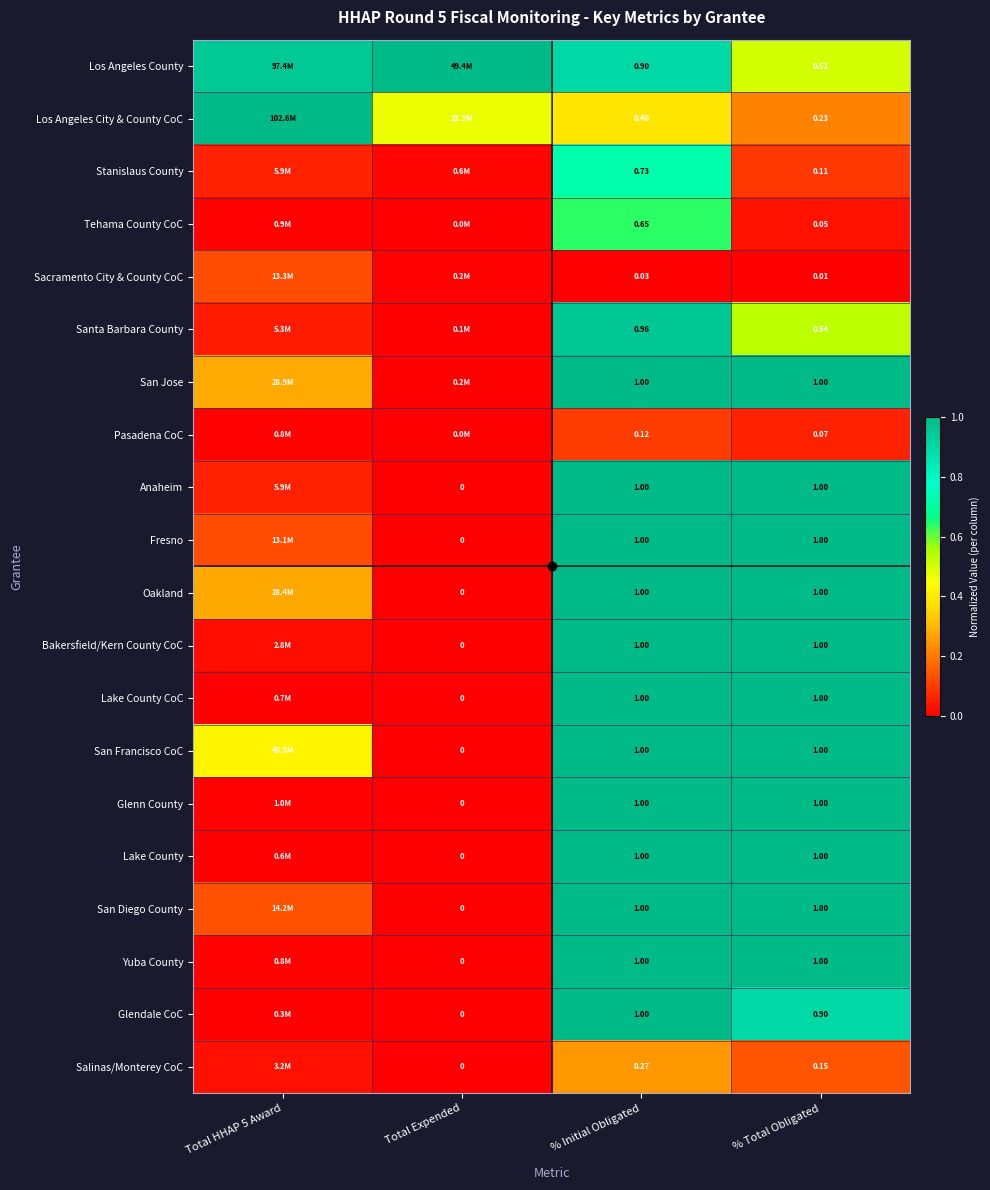

Rank the series at Total Expended from highest to lowest value.

Los Angeles County, Los Angeles City & County CoC, Stanislaus County, Sacramento City & County CoC, San Jose, Santa Barbara County, Tehama County CoC, Pasadena CoC, Anaheim, Fresno, Oakland, Bakersfield/Kern County CoC, Lake County CoC, San Francisco CoC, Glenn County, Lake County, San Diego County, Yuba County, Glendale CoC, Salinas/Monterey CoC